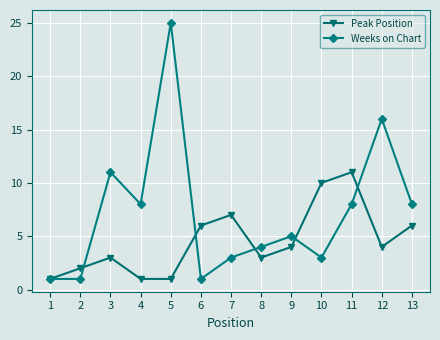

What is the total value across all series at 2?

3